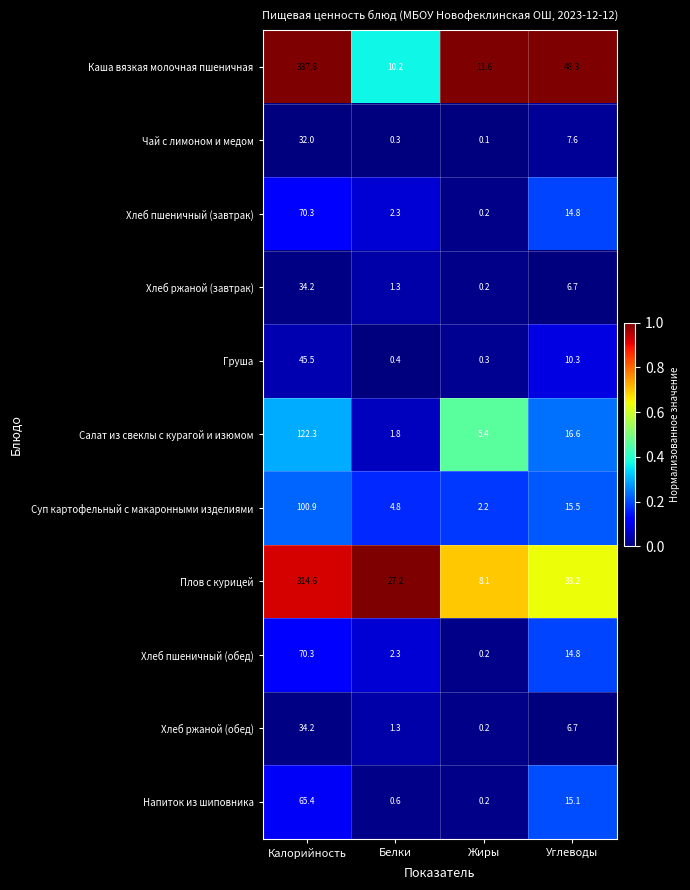

Which series has the largest total across all categories?

Каша вязкая молочная пшеничная